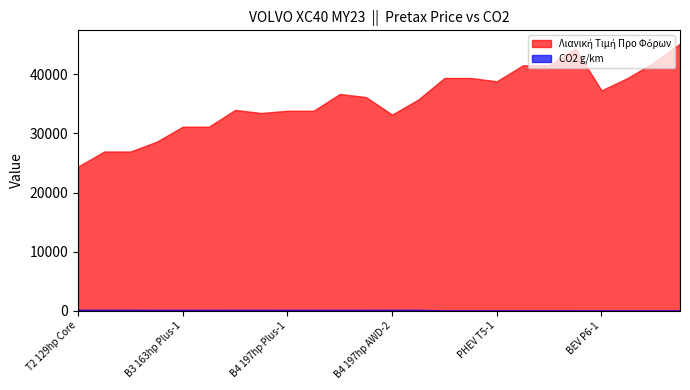

Does the chart have visible grid lines?

No